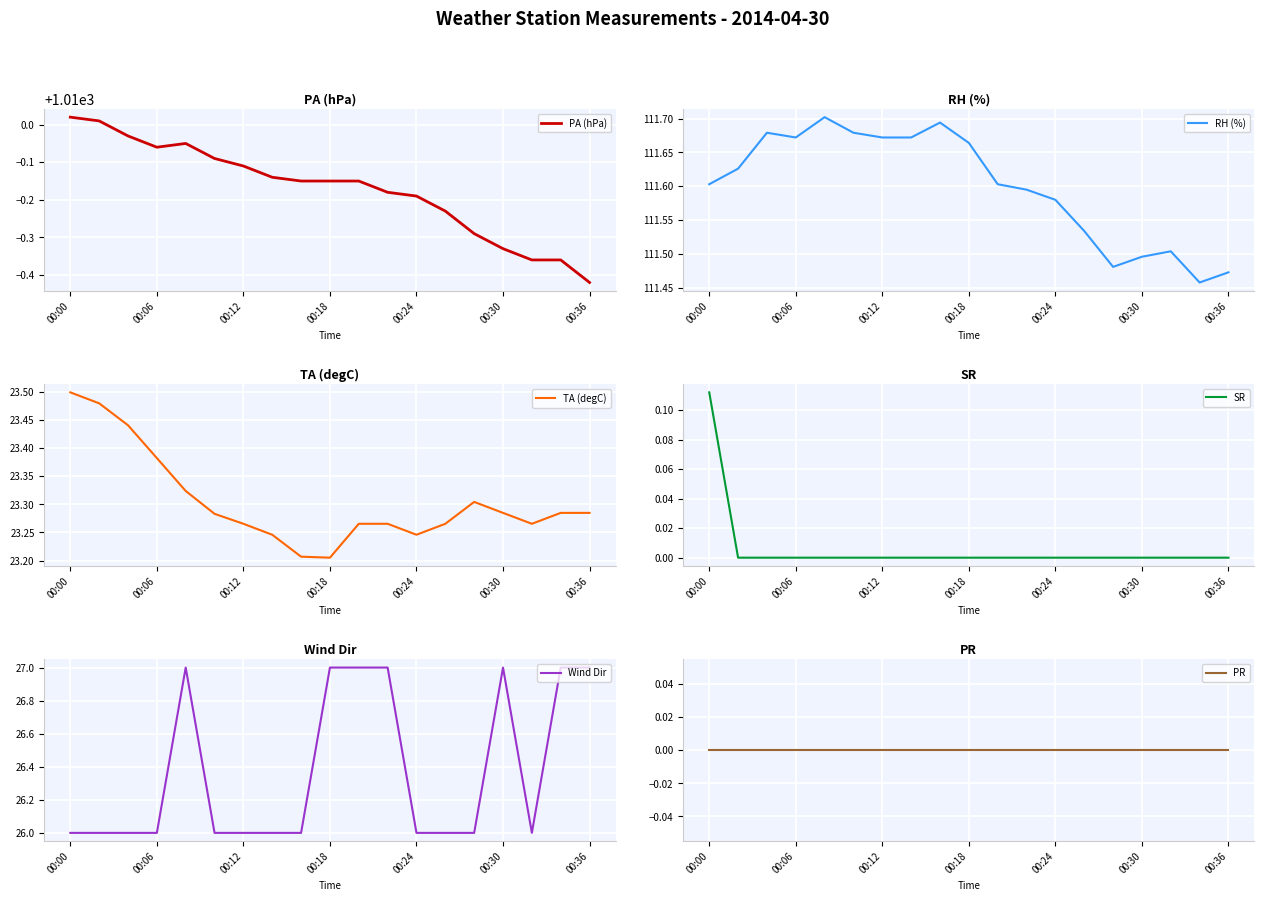

True or false: PA (hPa) and SR intersect in this chart.

False